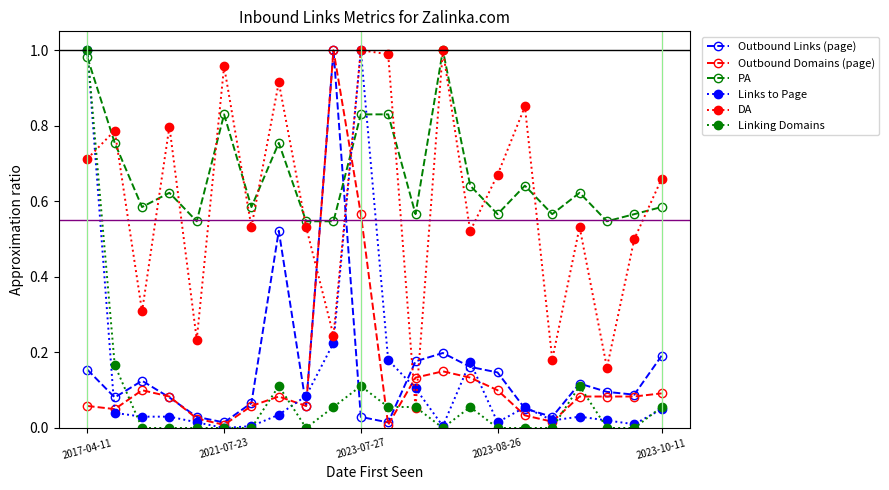

True or false: PA has more than 0 points higher than both neighbors.

True